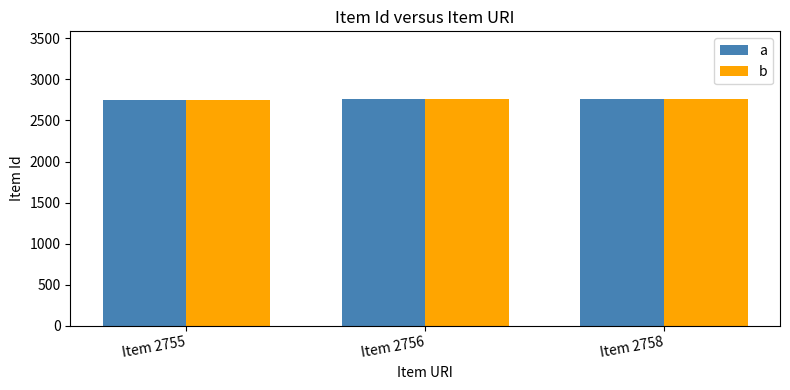

What is the highest value of the a series?

2758